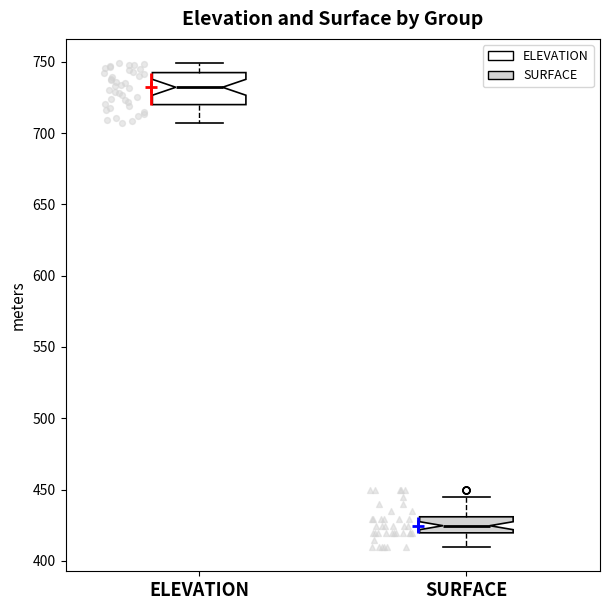

Which box's median line is the lowest?

SURFACE